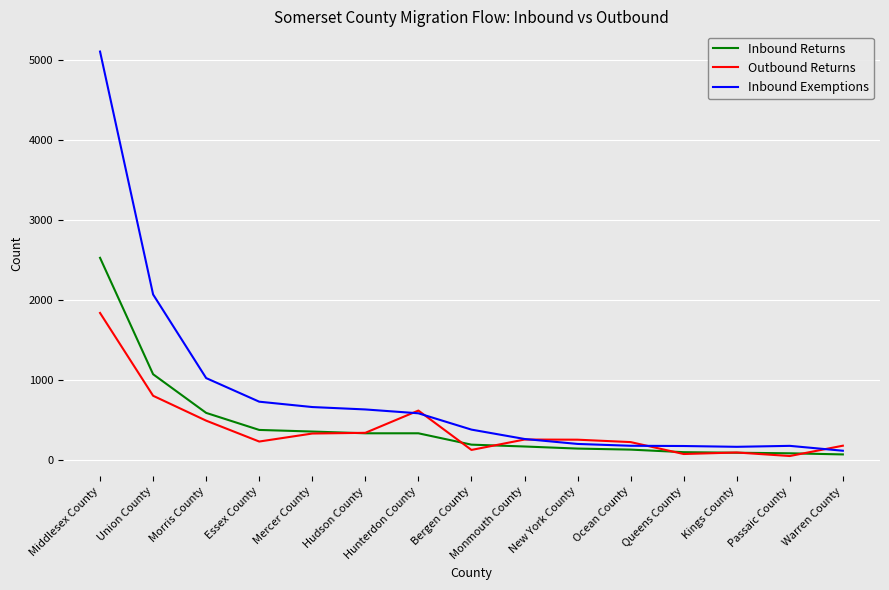

Which category has the highest value in the Outbound Returns series?

Middlesex County